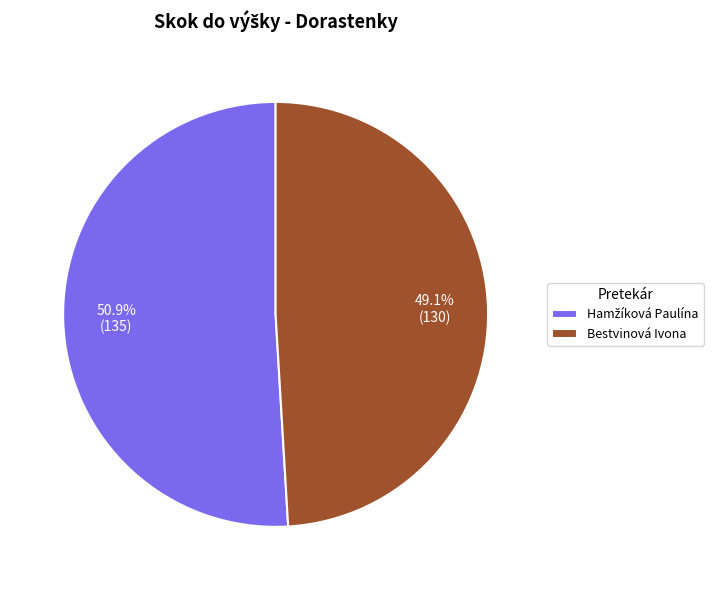

Which slice is the smallest?

Bestvinová Ivona